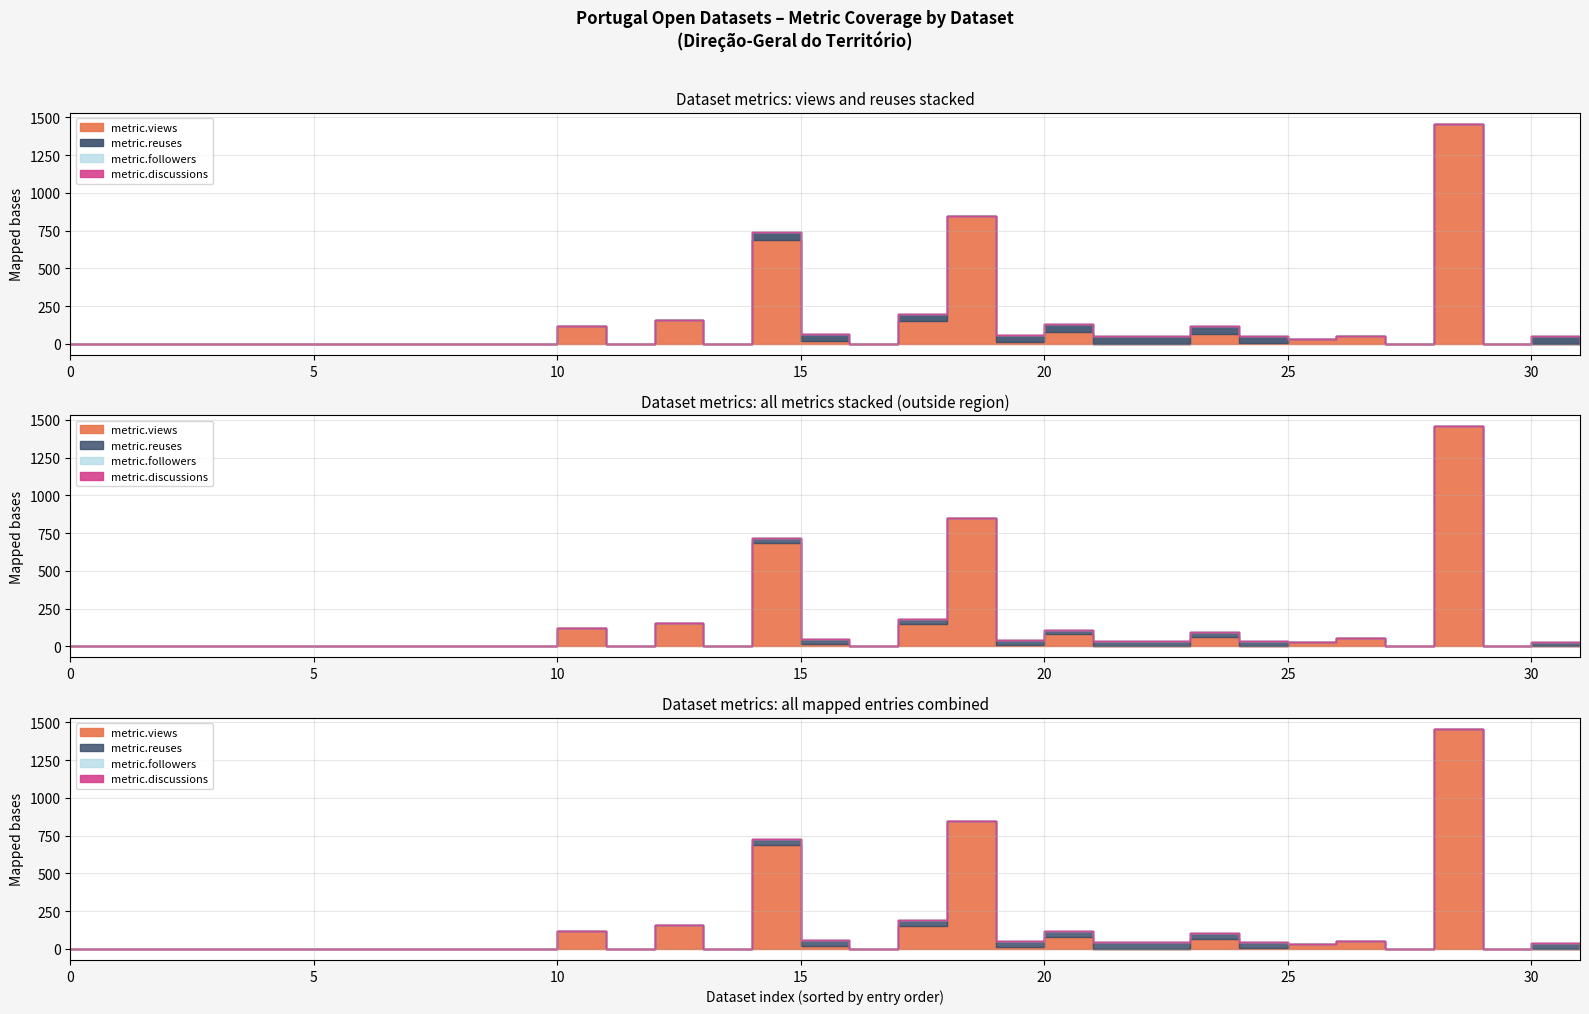

The value of metric.views at 3 is 812. True or false?

False